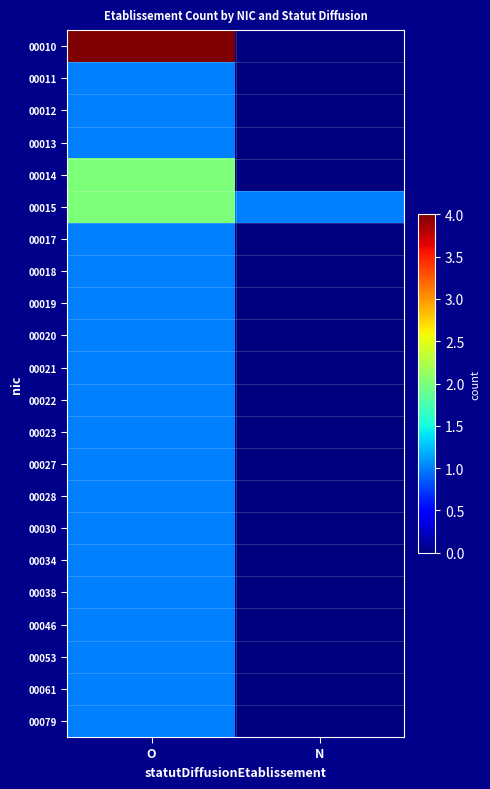

Rank the series at N from highest to lowest value.

00015, 00010, 00011, 00012, 00013, 00014, 00017, 00018, 00019, 00020, 00021, 00022, 00023, 00027, 00028, 00030, 00034, 00038, 00046, 00053, 00061, 00079